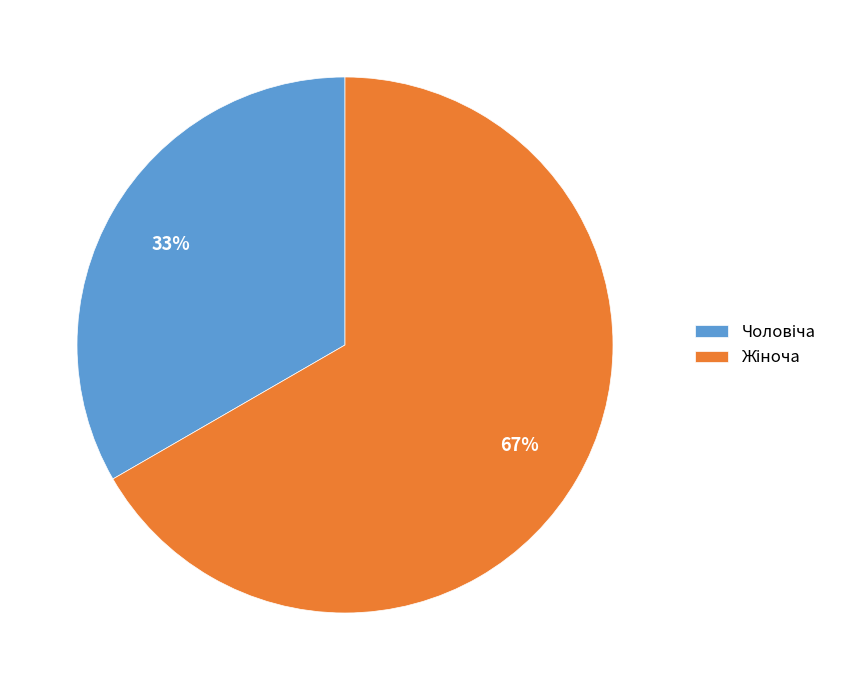

To the nearest percent, what is the average slice percentage?

50%